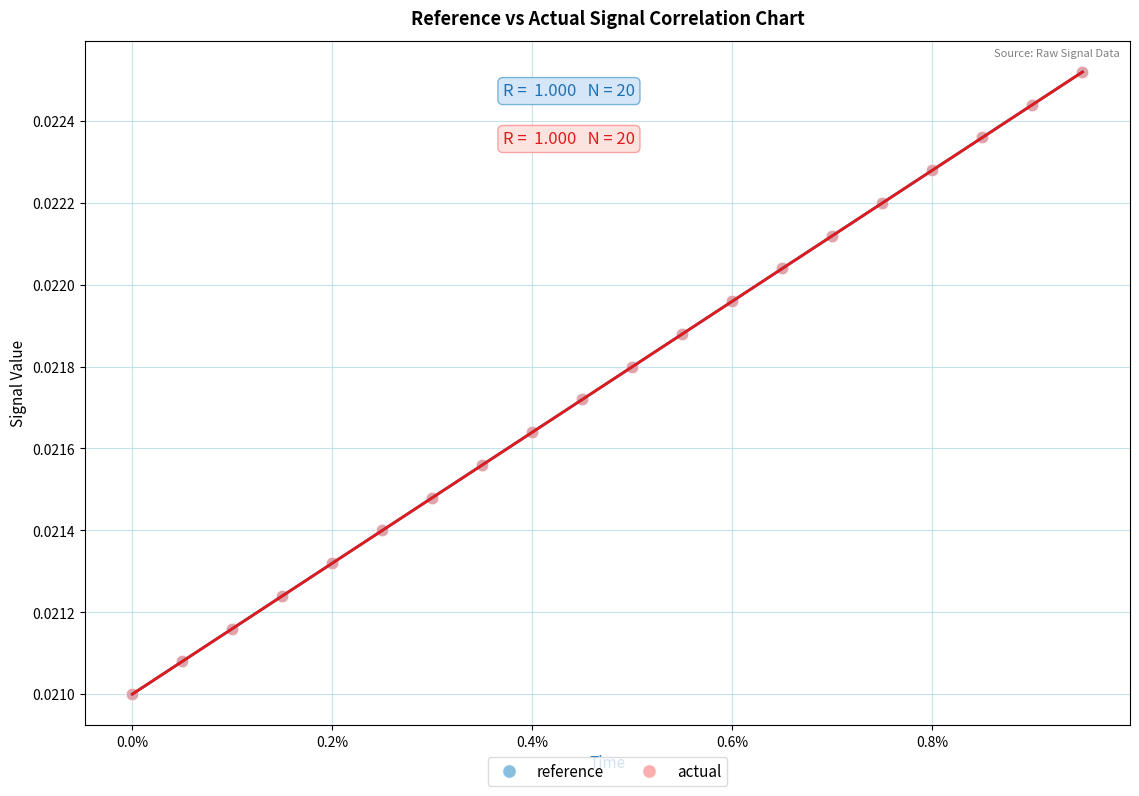

What are all the series names shown in the legend?

reference, actual